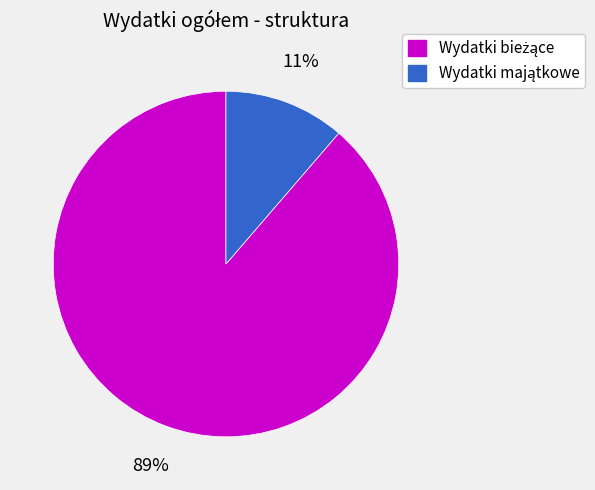

To the nearest percent, what is the average slice percentage?

50%